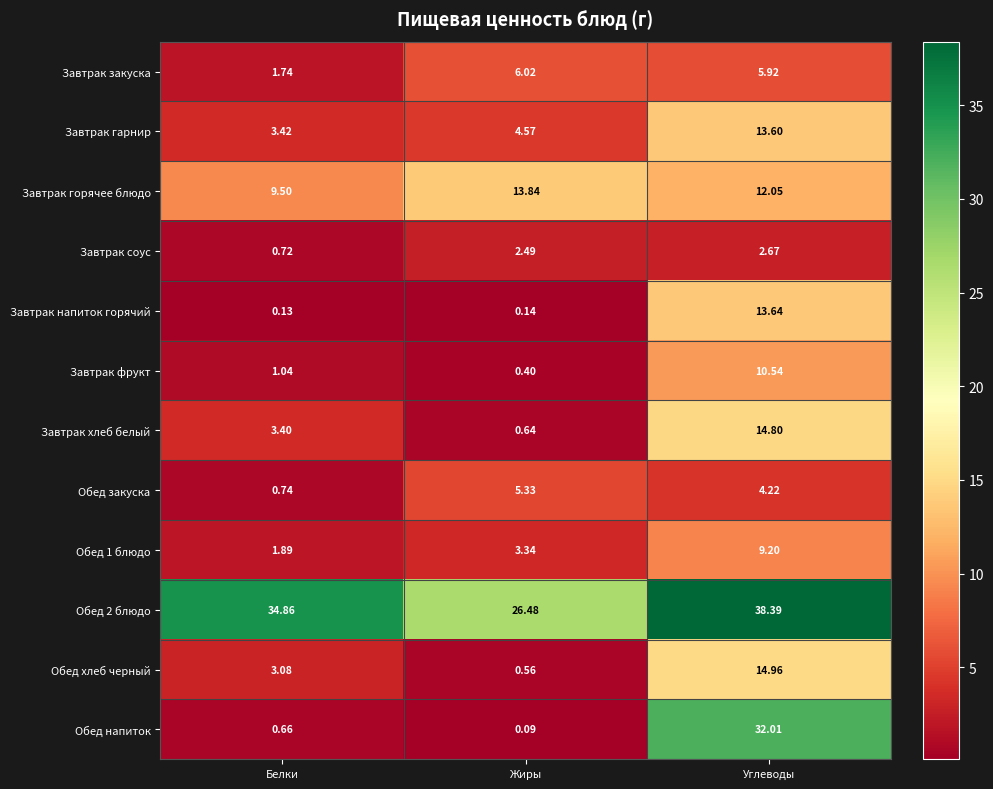

Which series has the largest total across all categories?

Обед 2 блюдо